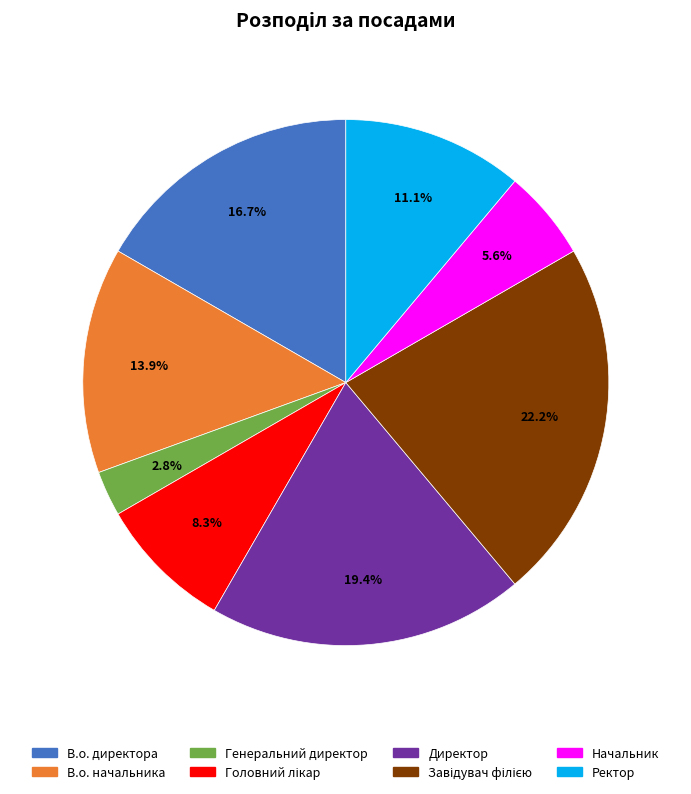

What percentage is NOT represented by Ректор?

88.9%